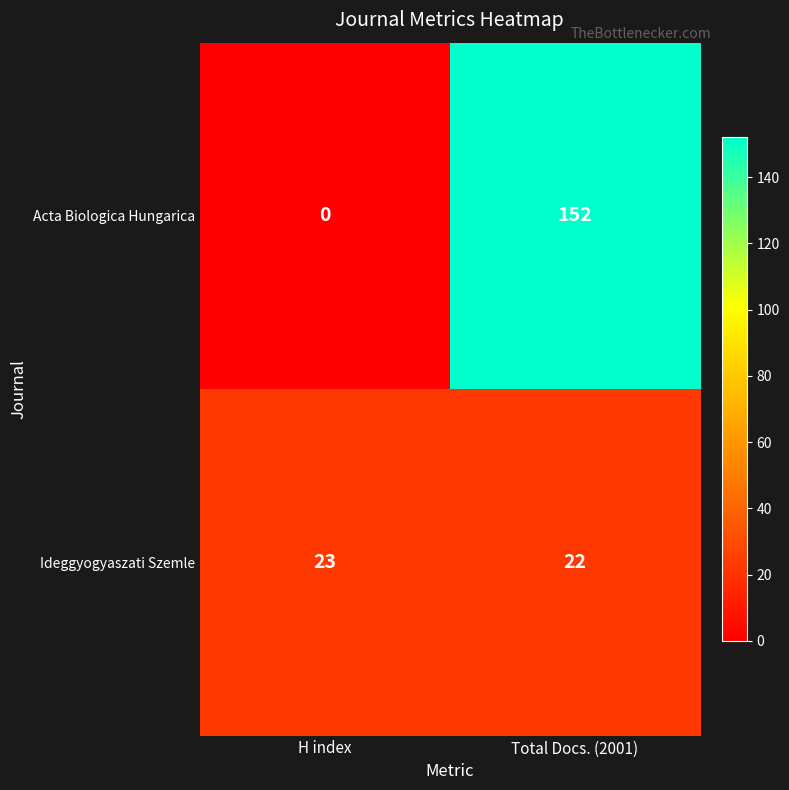

What is the average value of the Acta Biologica Hungarica series?

76